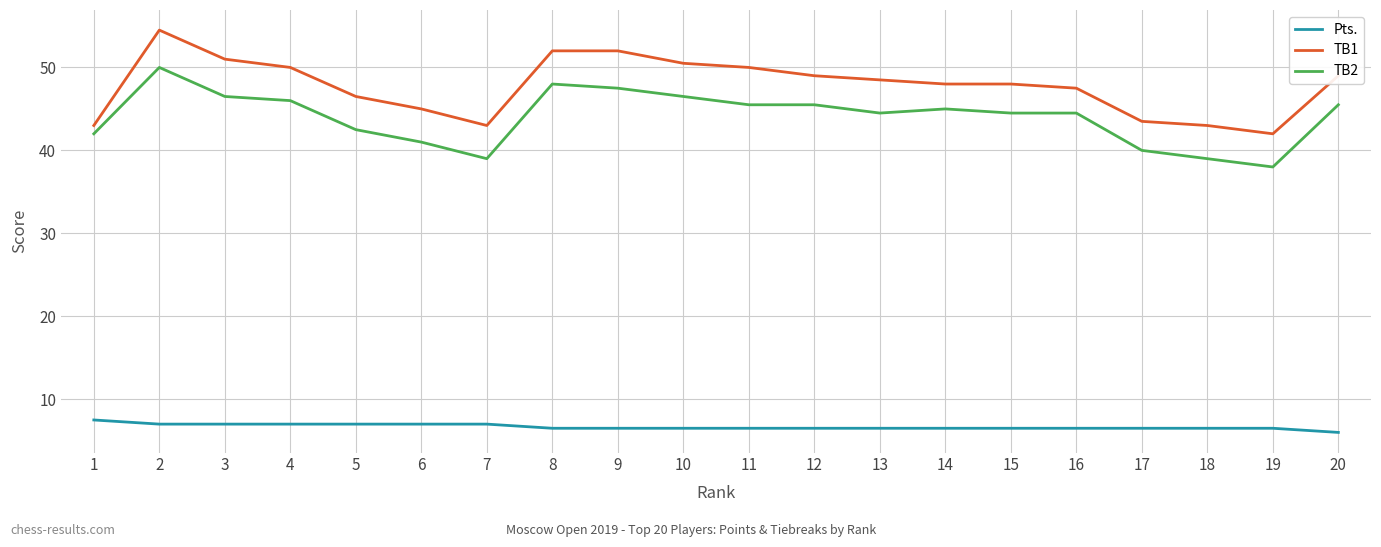

What is the difference between the Pts. values at 9 and 3?

0.5